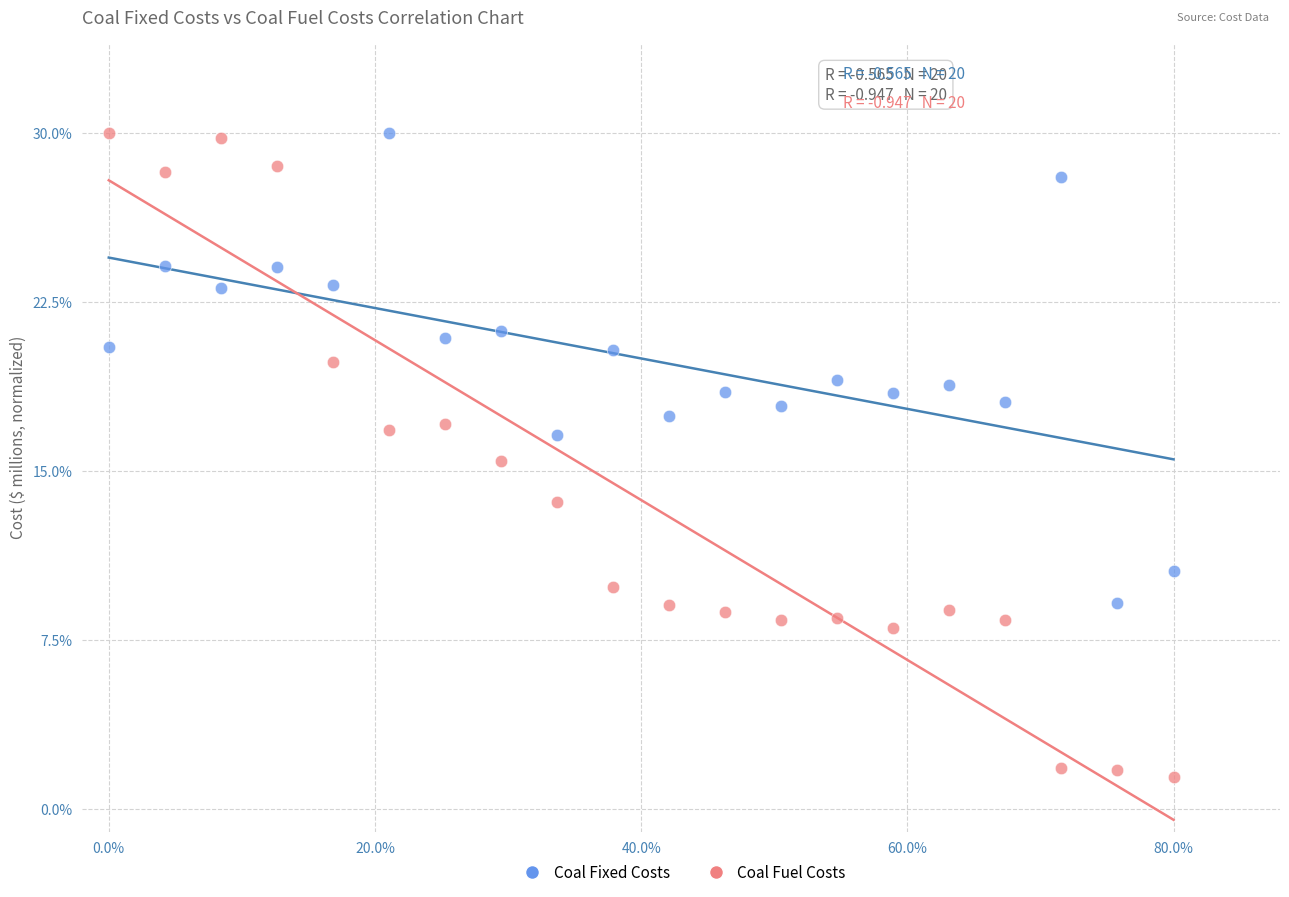

Which series reaches the minimum Y coordinate?

Coal Fuel Costs